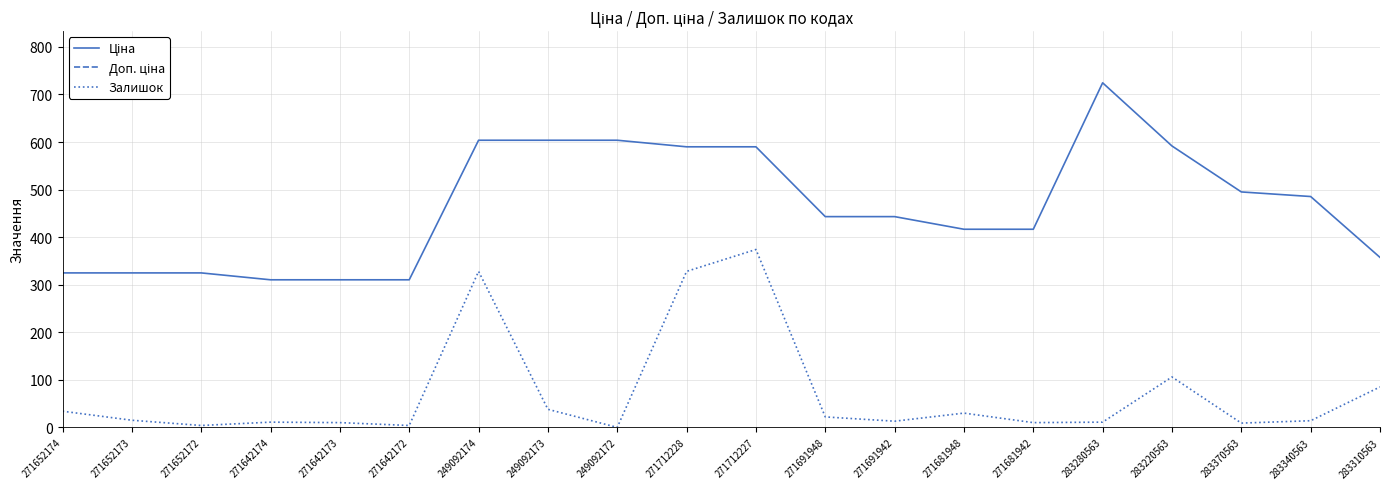

What is the sum of all Залишок values?

1446.0